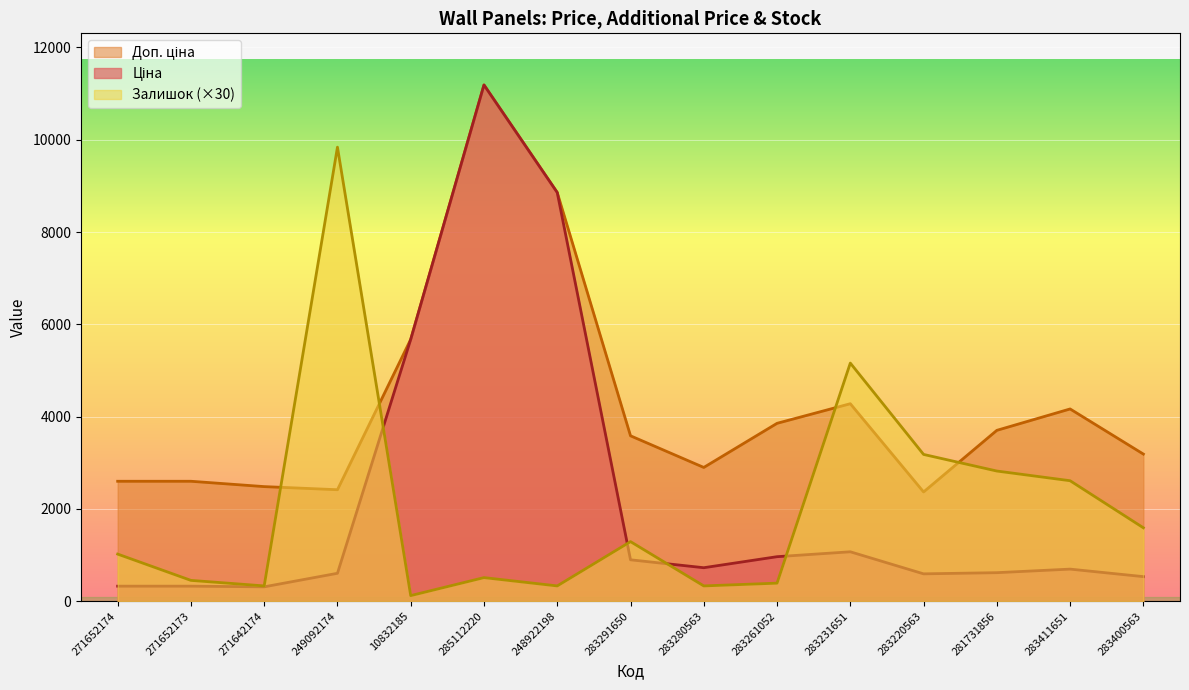

True or false: Ціна has more than 2 interior local peaks.

True